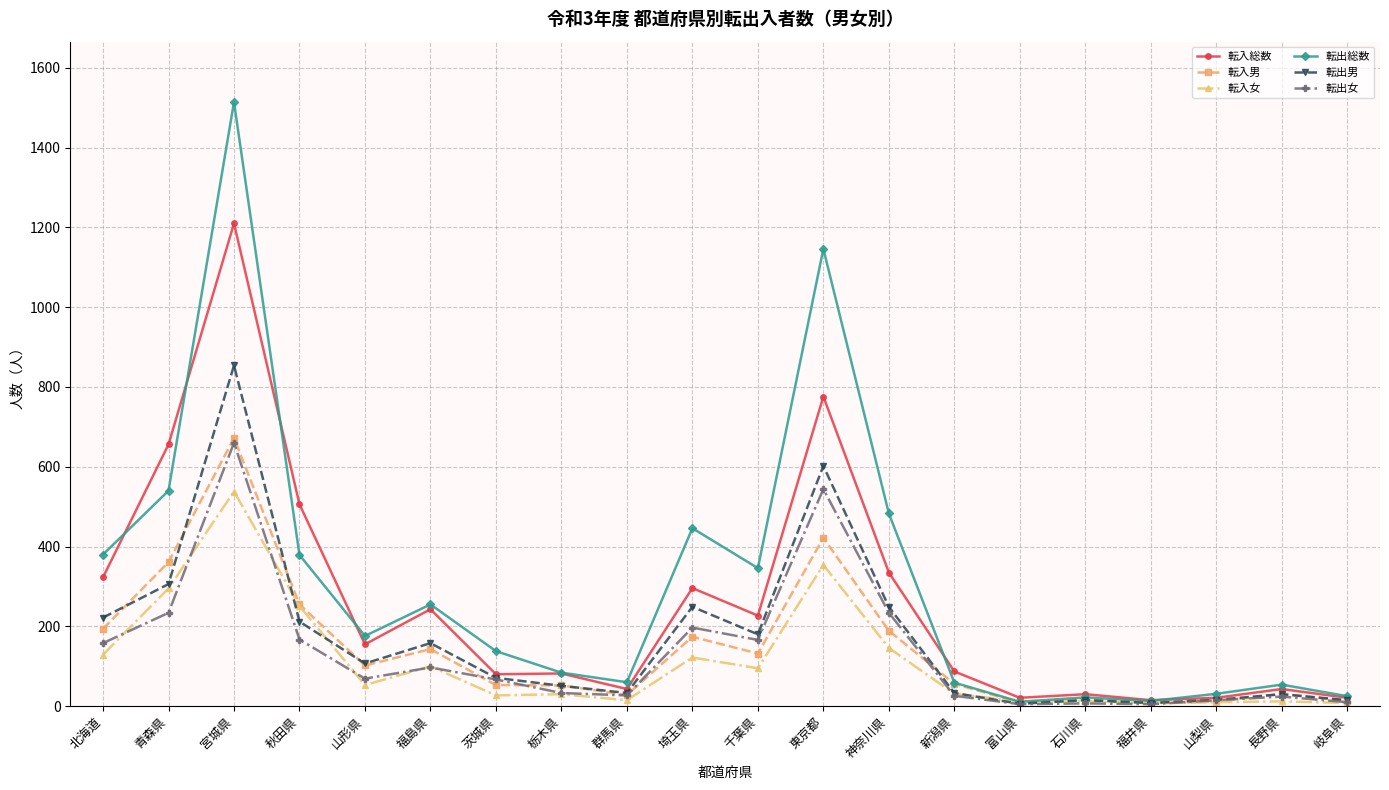

What is the approximate value of 転出男 at 福島県?

158